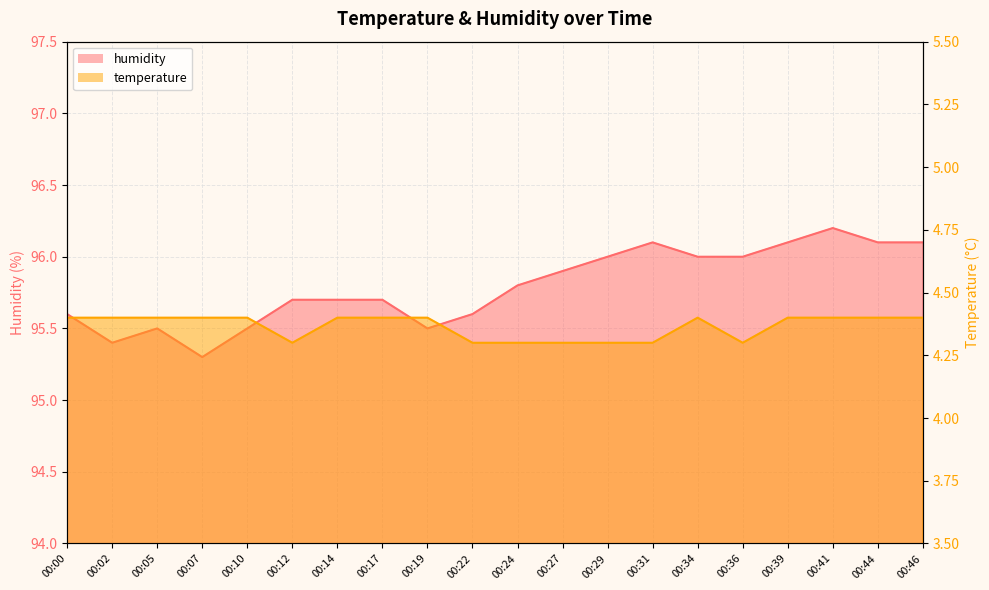

The value of temperature at 00:10 is 1.8. True or false?

False